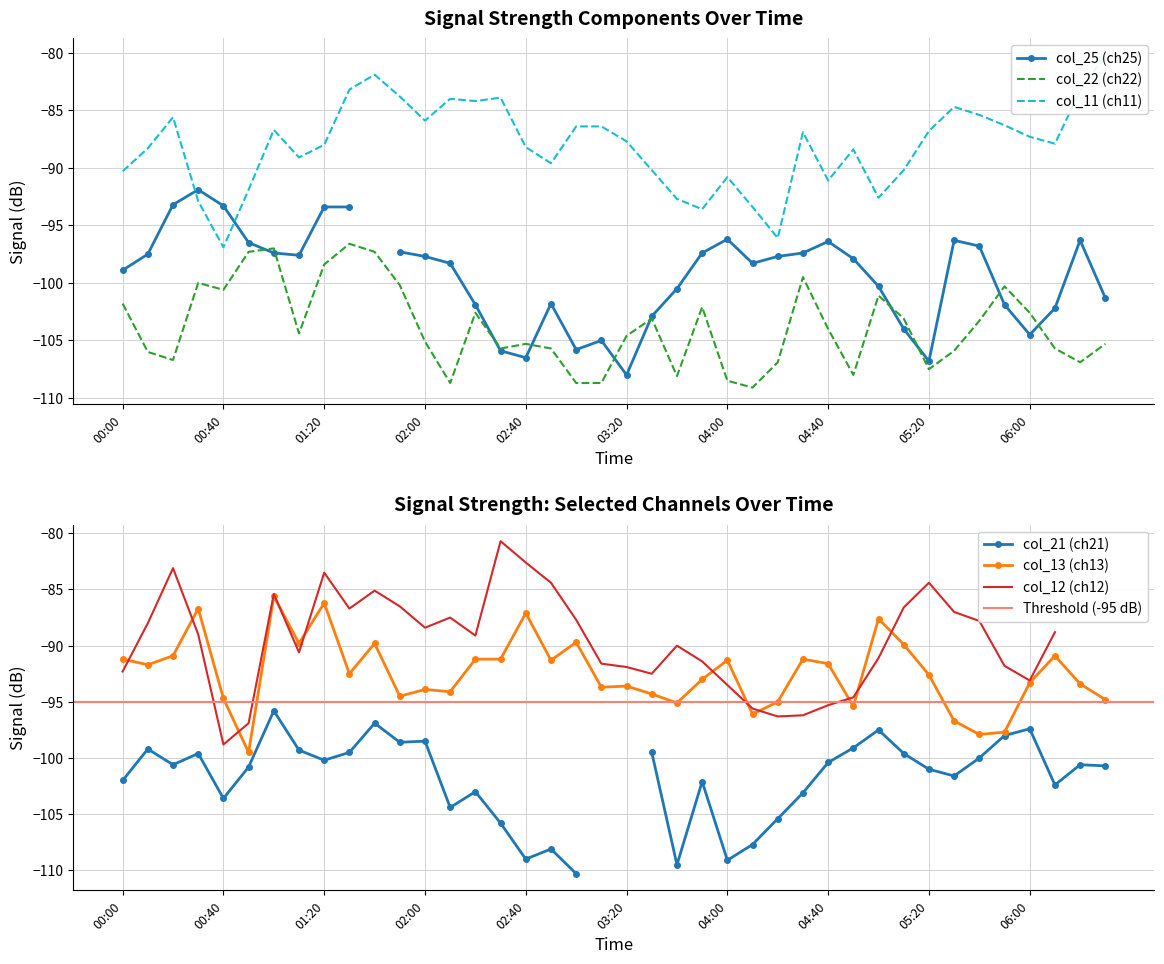

True or false: col_13 has more than 2 interior local peaks.

True